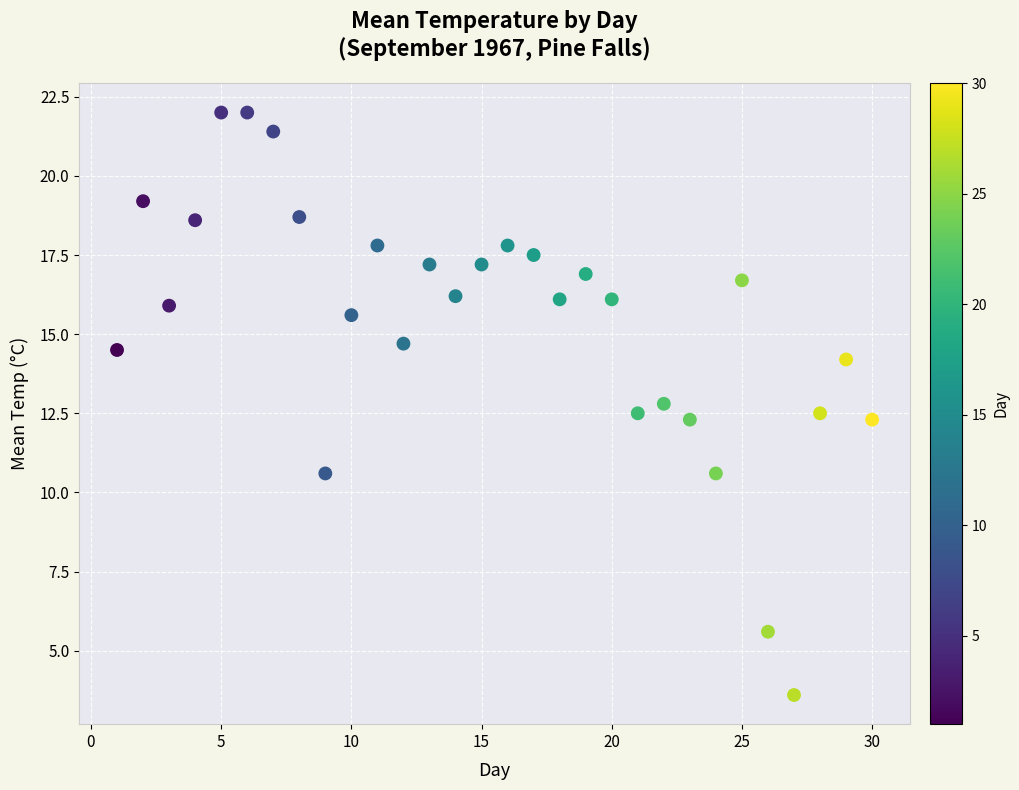

What is the range of Y values (max minus min)?

18.4